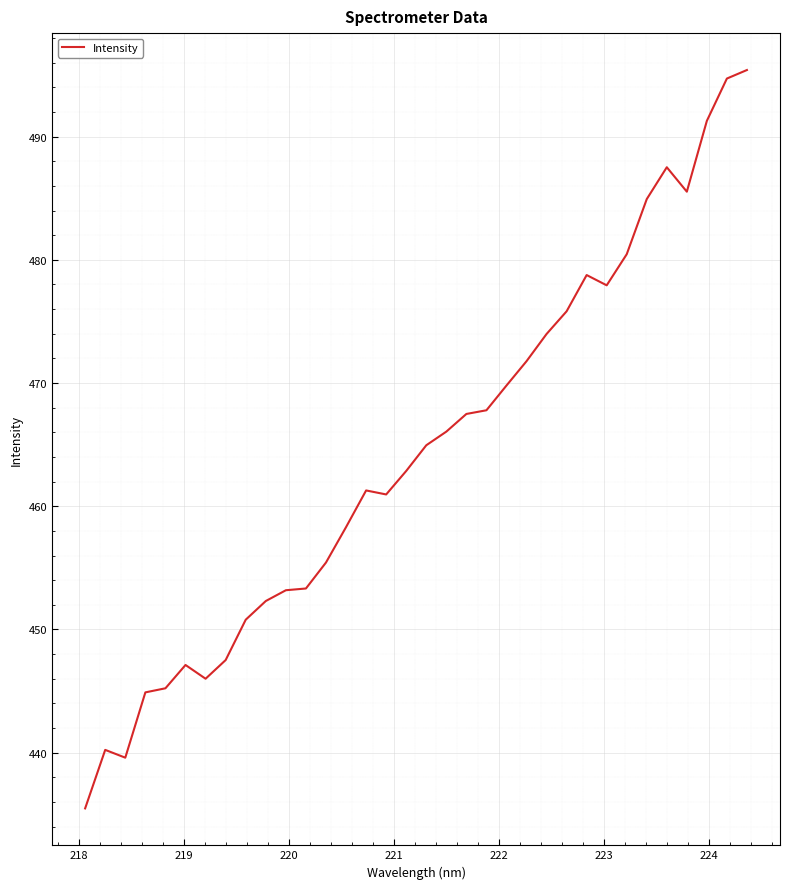

What is the maximum value shown in the chart?

495.4